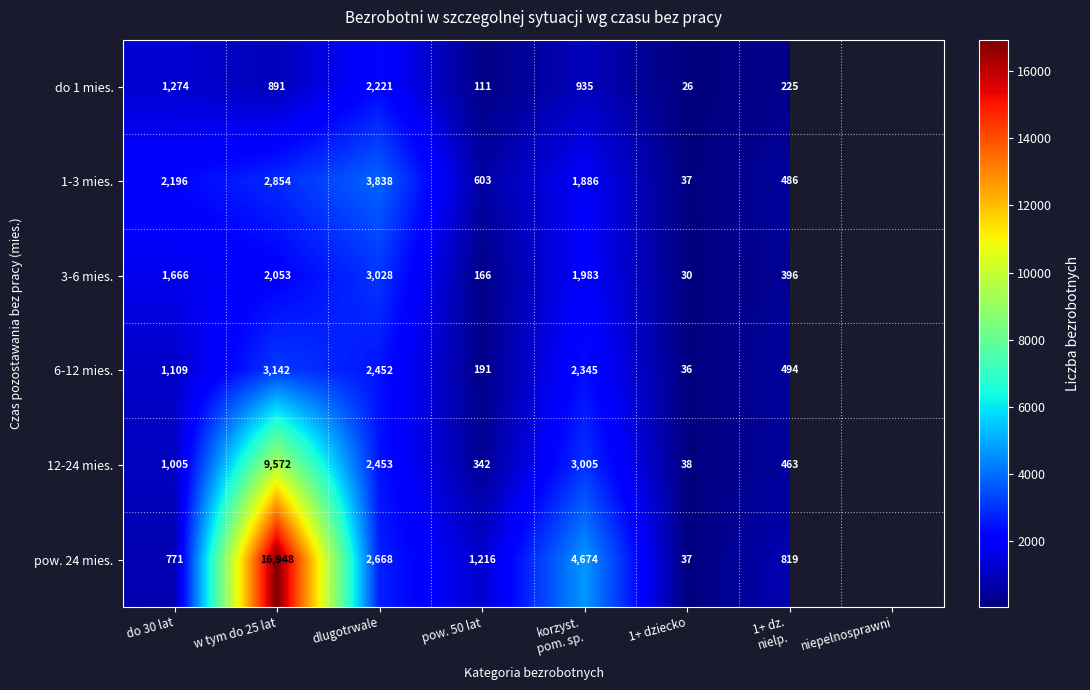

Between korzyst.
pom. sp. and do 30 lat, which is larger?

do 30 lat